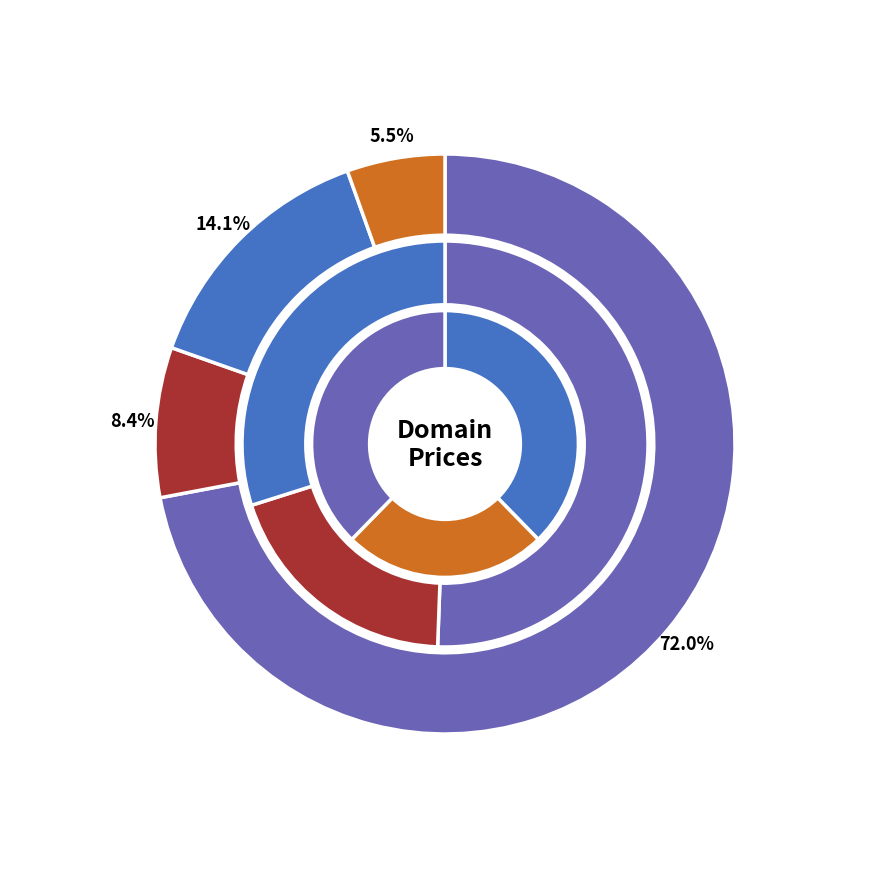

What is the total percentage of Platoniq.com and Platosa.com?

56.8%